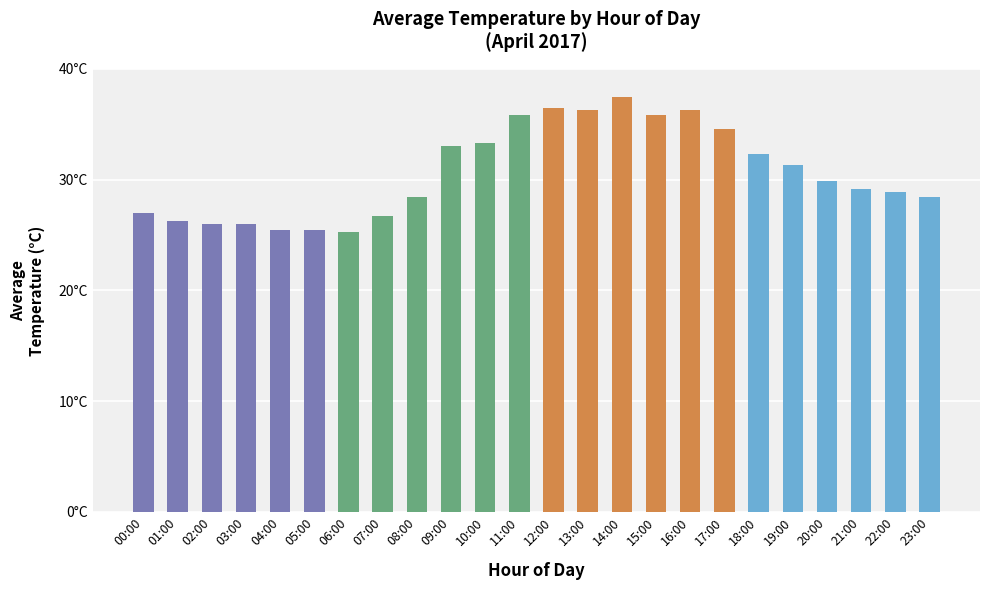

Where does the data first go above 29?

09:00